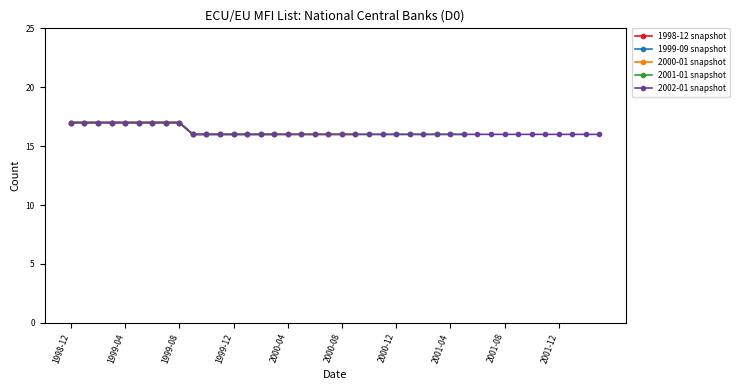

What is the value of the 16th point from the left?

16